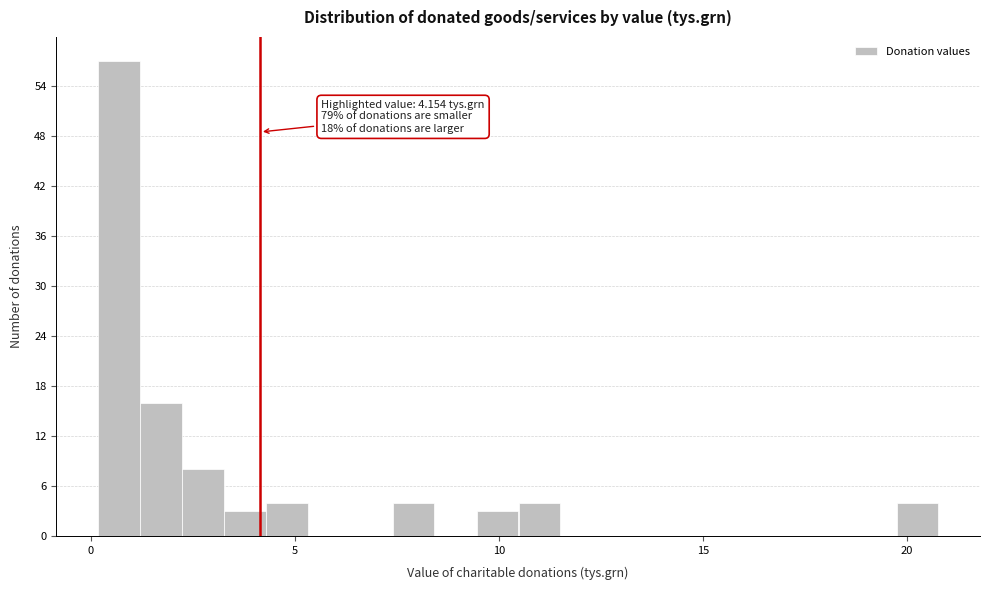

Read against the x-axis, roughly where is the centre of the tallest bar?

0.5